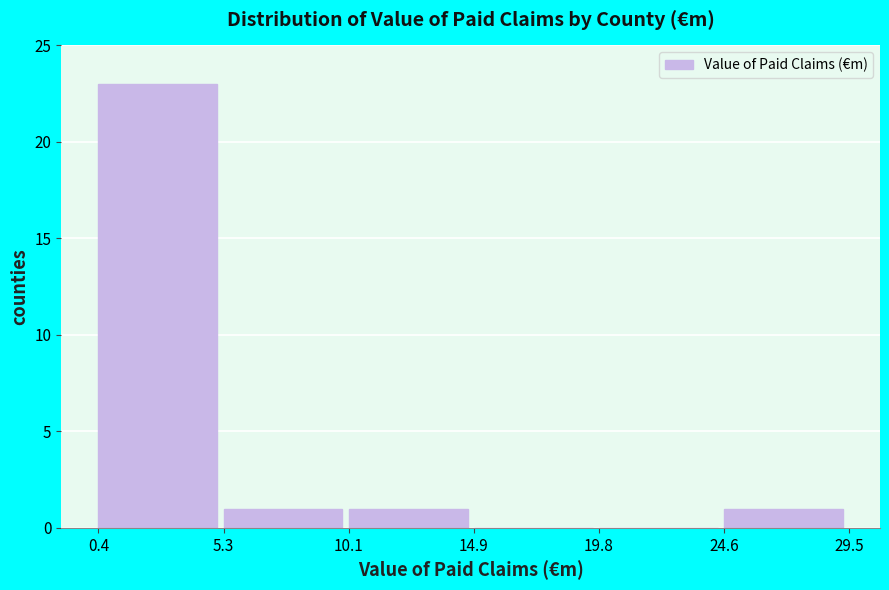

What is the height of the bar covering 0.4 to 5.3 on the x-axis? The values are not printed on the chart, so give them approximately, as read against the axis.

23